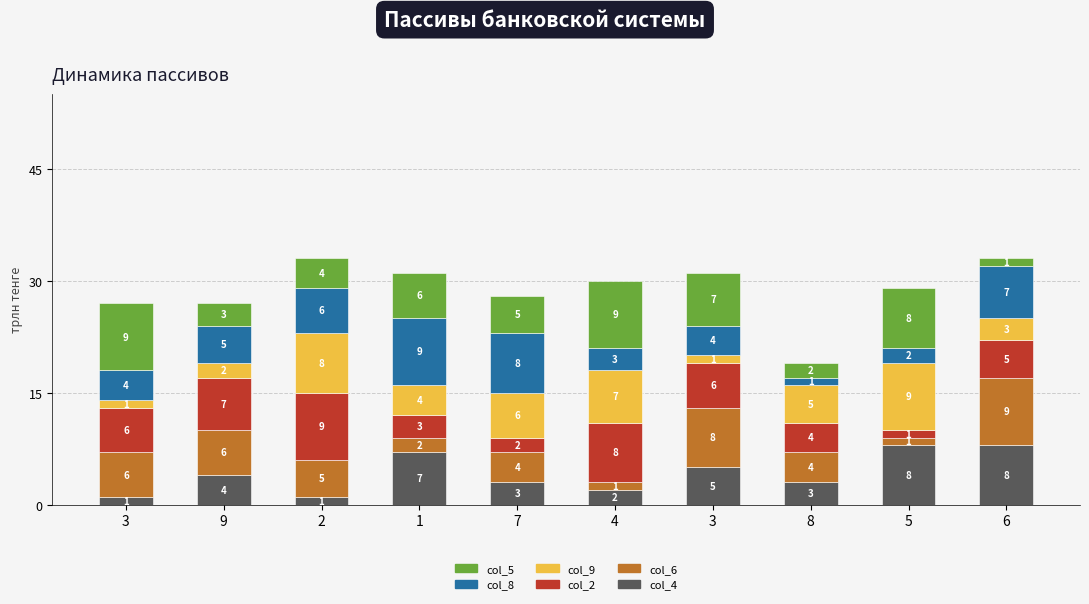

How many bars are there in total?

10